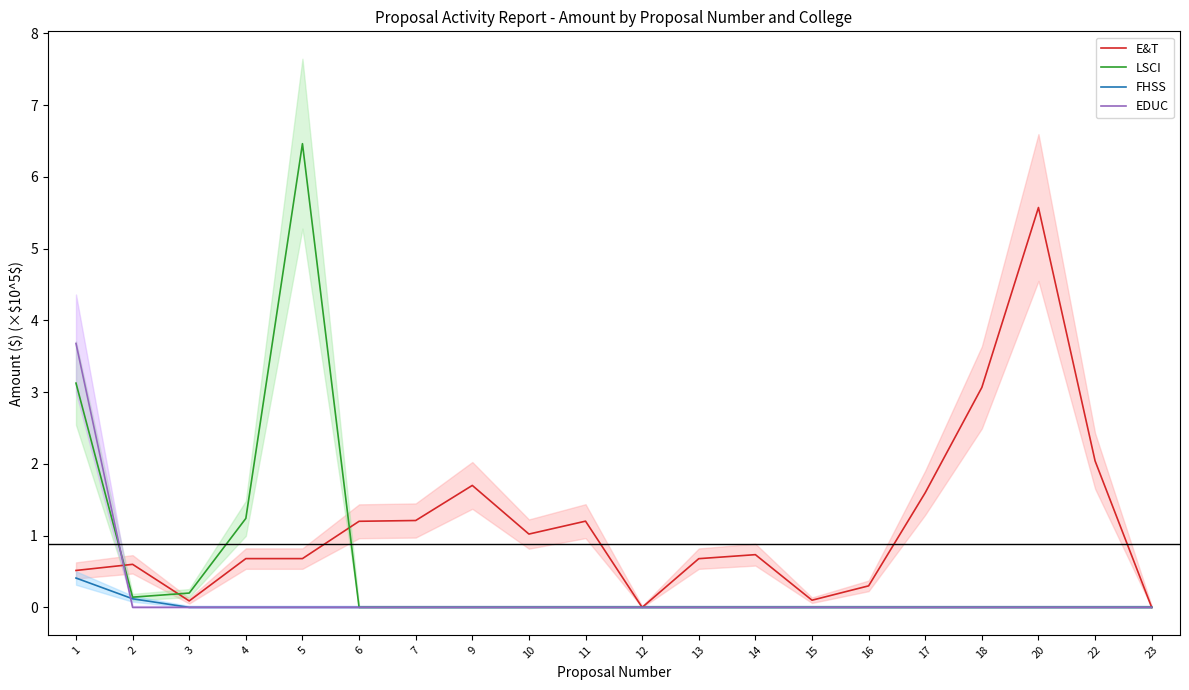

The E&T series shows 1.2 at 6. True or false?

True